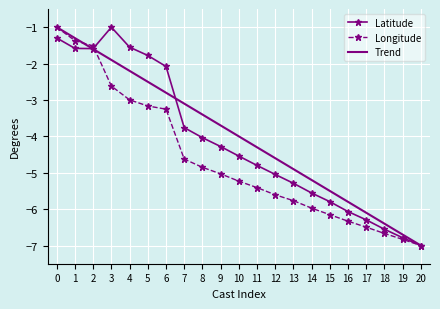

Which category has the lowest value in the Trend series?

20